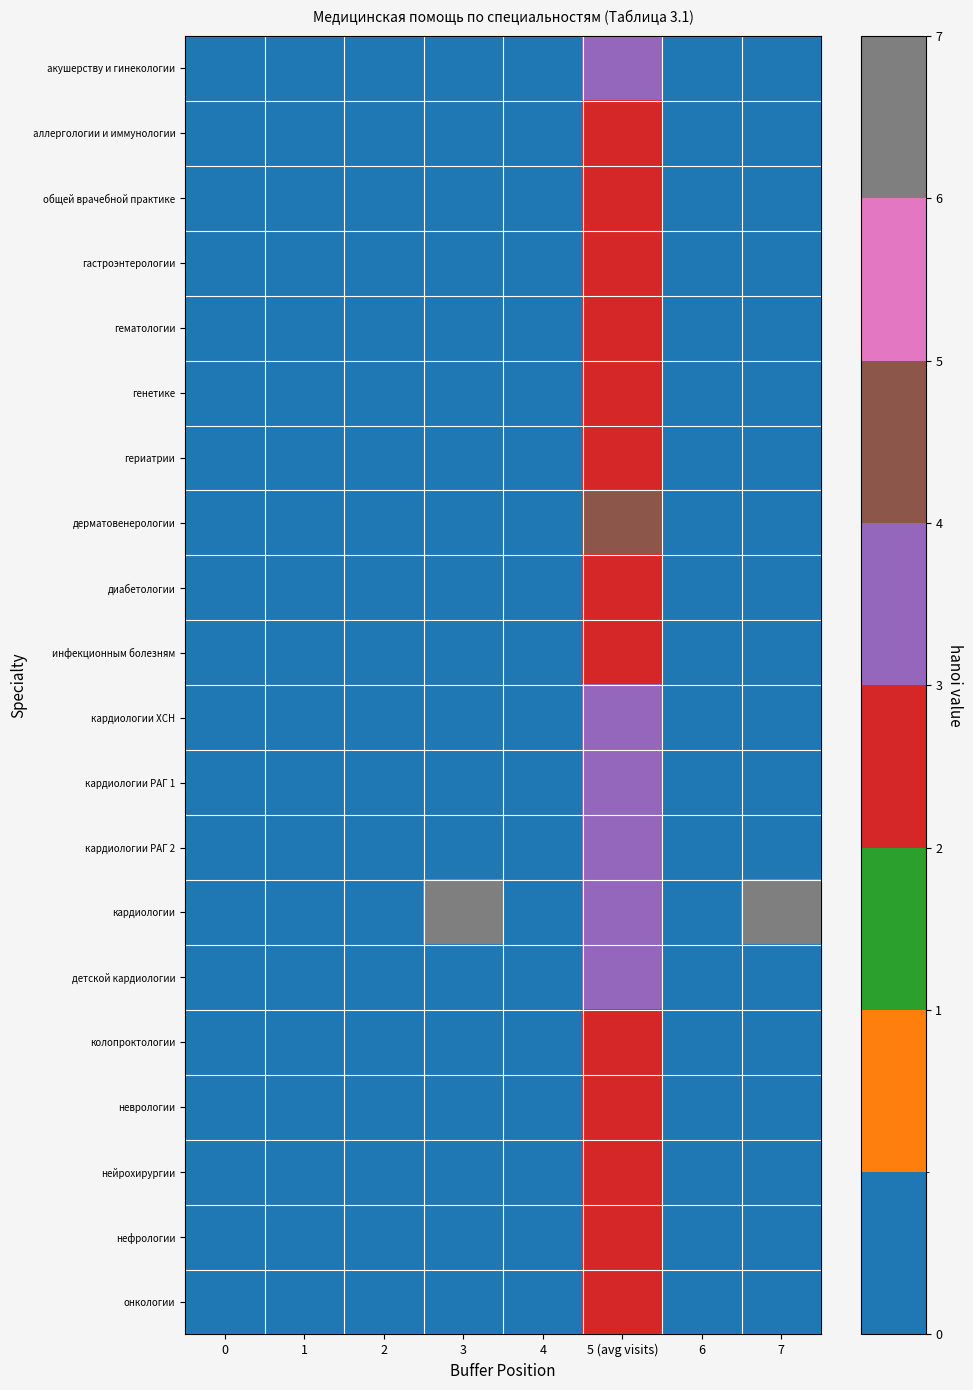

Between 3 and 4, which is larger?

3